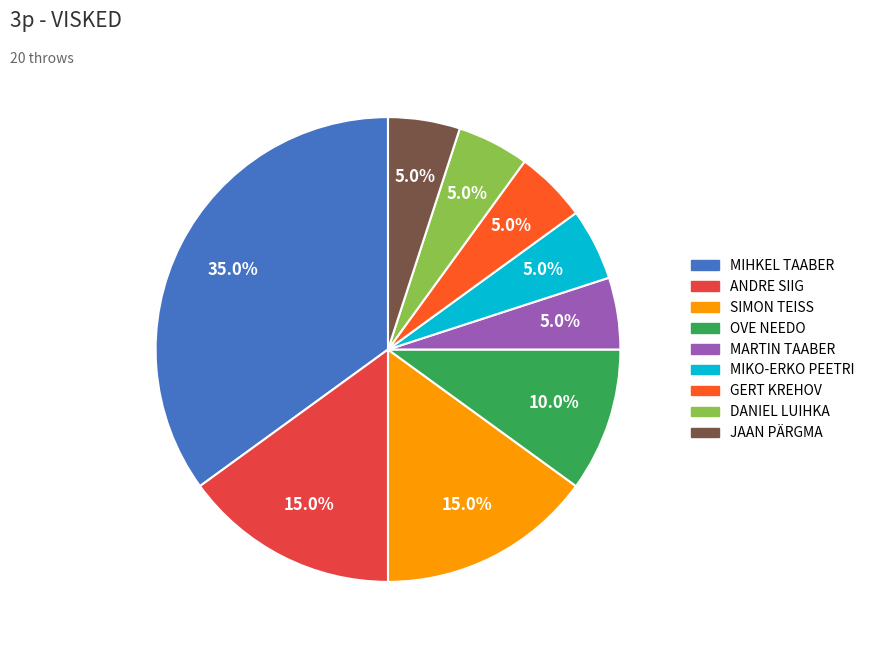

What portion of the pie excludes MARTIN TAABER?

95.0%